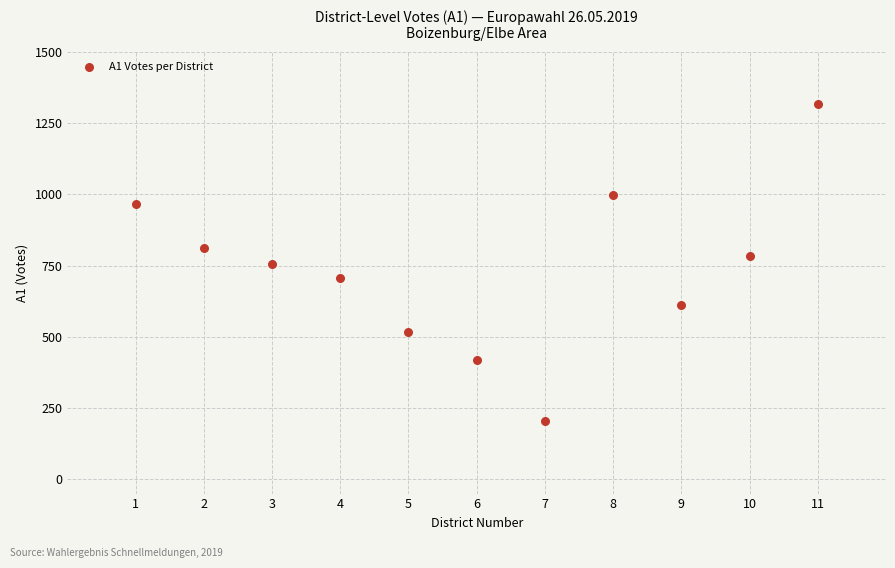

What is the average Y value?

736